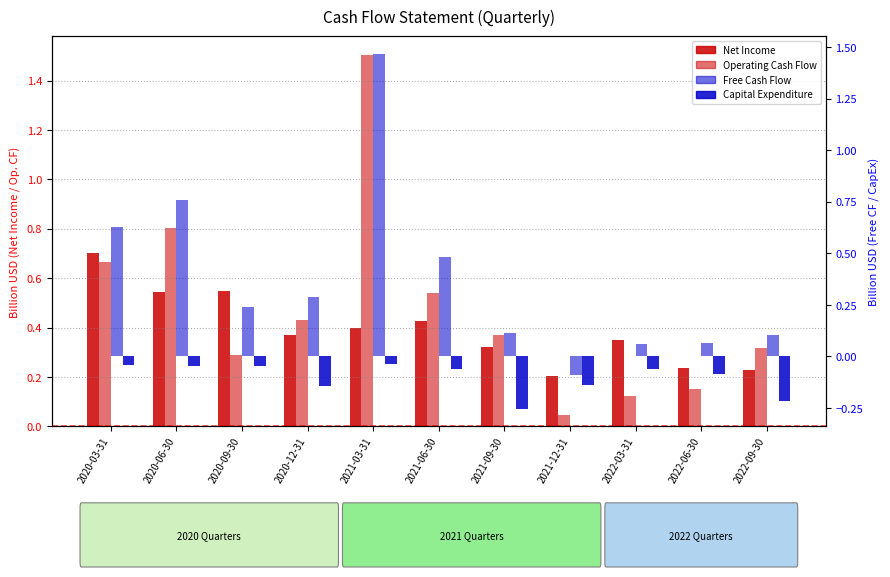

How many series are shown in this chart?

4